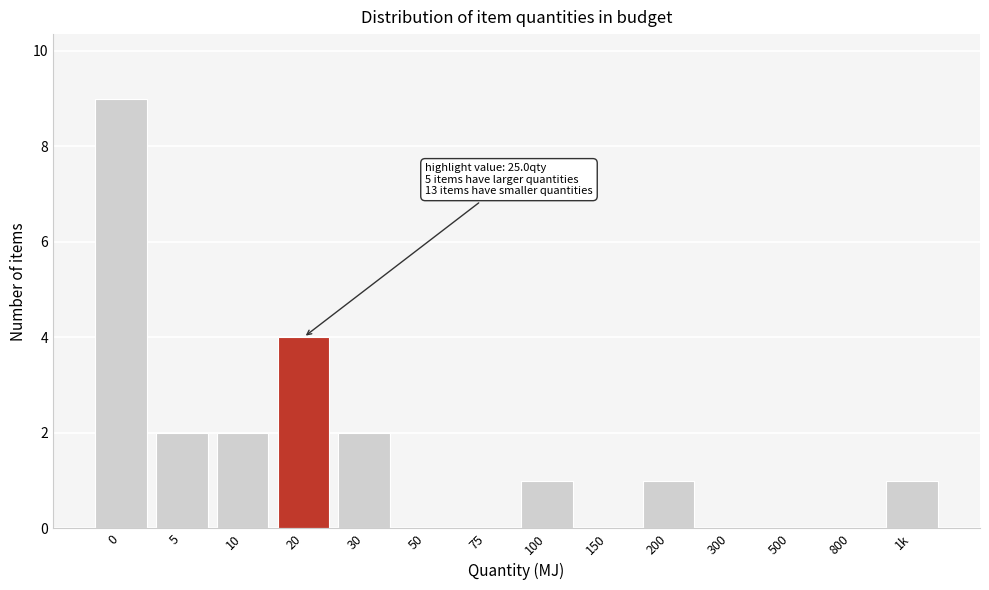

Reading left to right, what are all the values shown in this chart?

0=9	5=2	10=2	20=4	30=2	50=0	75=0	100=1	150=0	200=1	300=0	500=0	800=0	1k=1